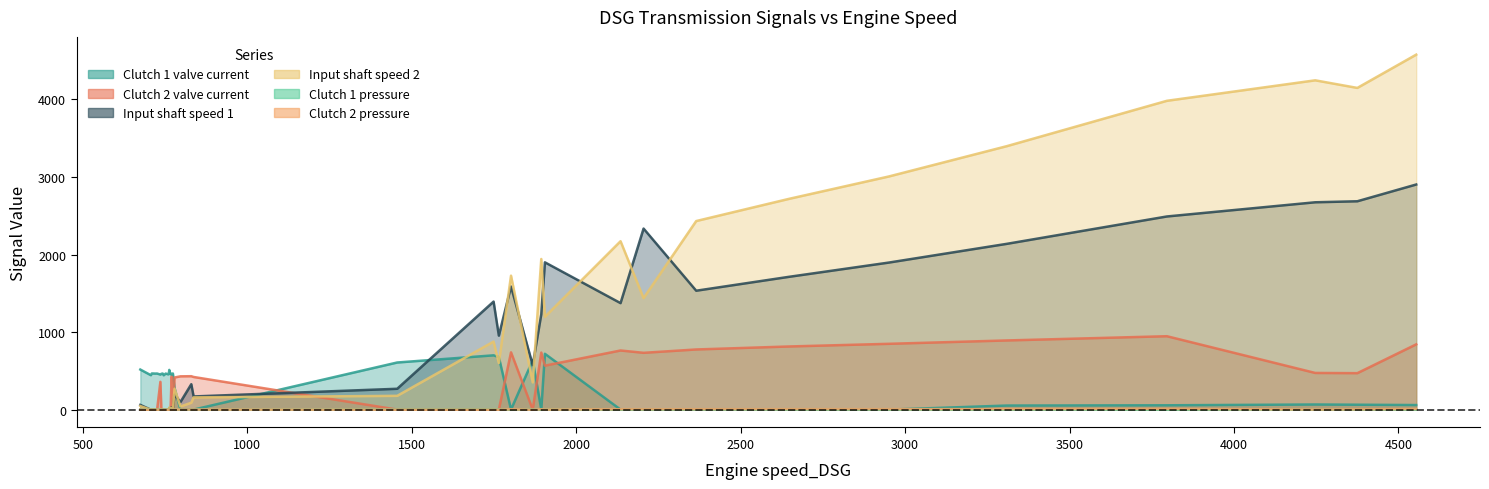

Which series has the widest spread of values?

Input shaft speed 2